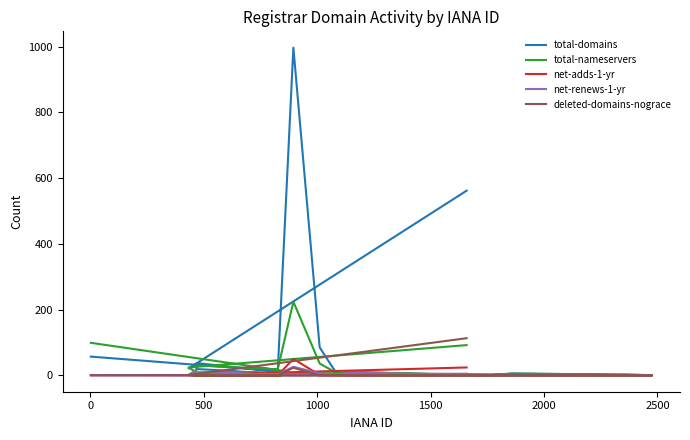

Which series has the largest total across all categories?

total-domains